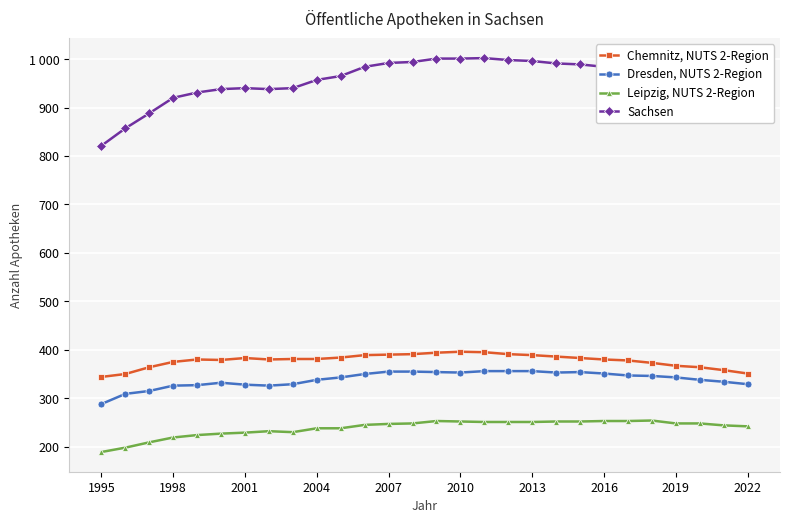

What are all the series names shown in the legend?

Chemnitz, NUTS 2-Region, Dresden, NUTS 2-Region, Leipzig, NUTS 2-Region, Sachsen